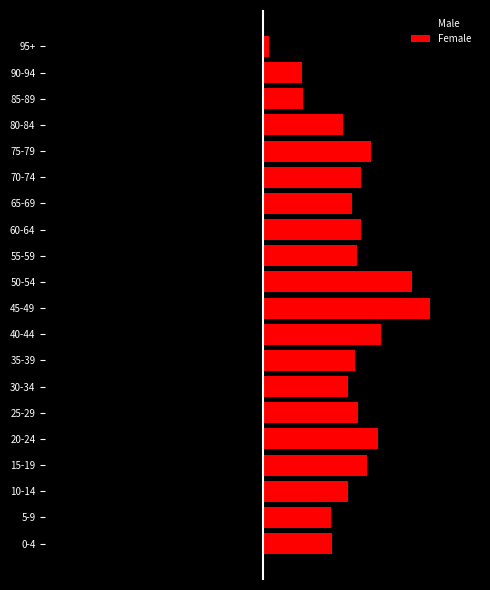

What is the average value of the Male series?

-121